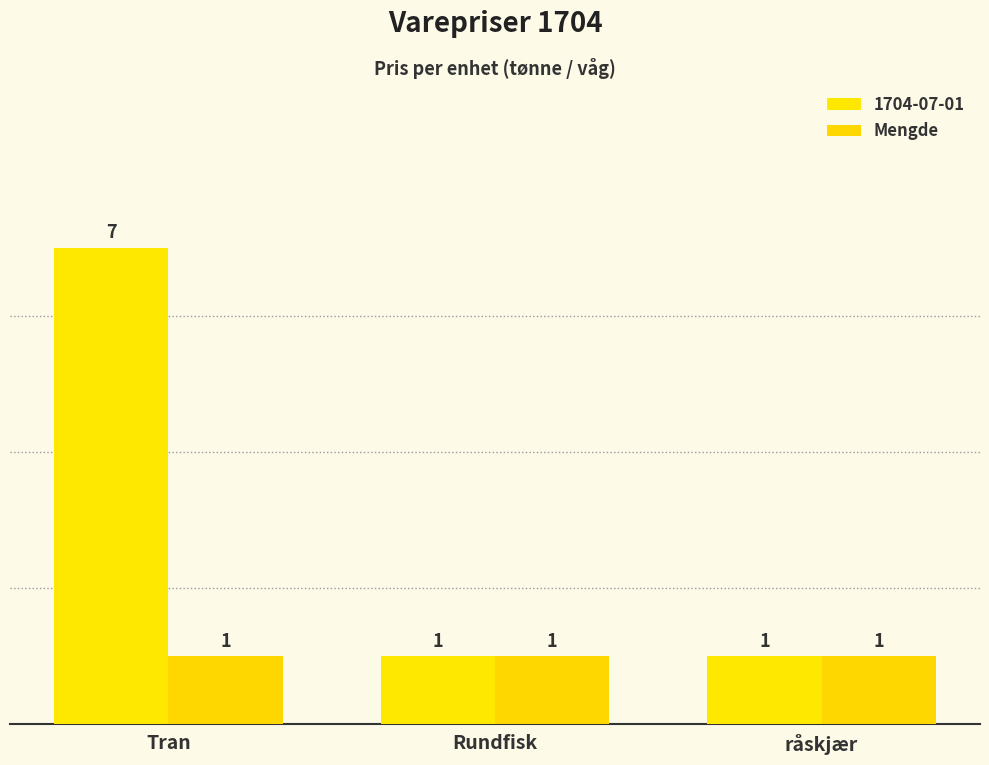

What is the label of the 3rd bar from the left?

råskjær